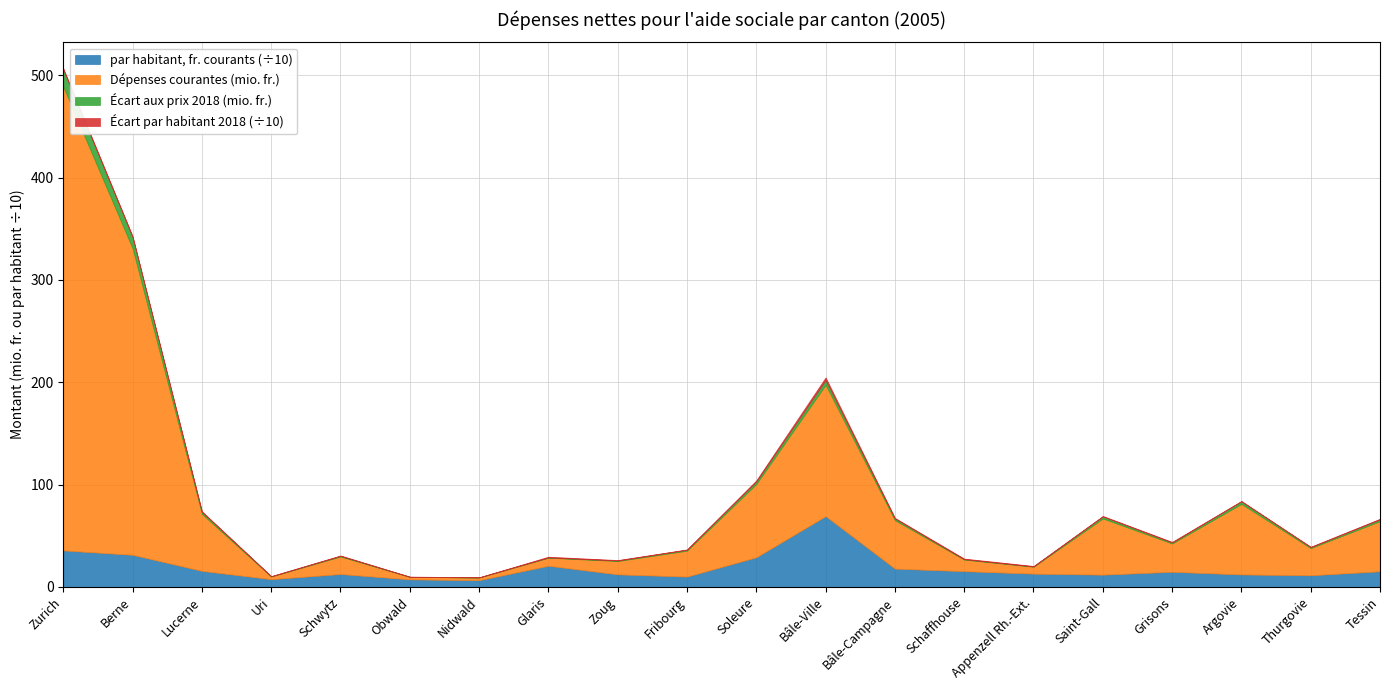

Reading left to right, transcribe all the data shown in this chart.

Dépenses courantes (en mio. fr.): 453.3	299.4	55.6	2.6	17.1	2.4	2.6	7.9	13.0	25.3	71.5	128.3	47.3	11.3	6.8	54.9	27.6	68.9	26.5	49.0
Dépenses aux prix de 2018 (en mio. fr.): 469.9	310.4	57.7	2.7	17.8	2.5	2.7	8.1	13.5	26.3	74.2	133.0	49.0	11.7	7.0	56.9	28.7	71.4	27.5	50.8
par habitant (fr. courants): 356.0	313.0	156.0	75.0	125.0	73.0	65.0	206.0	122.0	100.0	289.0	691.0	178.0	153.0	129.0	119.0	147.0	121.0	113.0	152.0
par habitant (fr. 2018): 369.0	324.0	162.0	78.0	129.0	75.0	67.0	213.0	127.0	103.0	299.0	717.0	184.0	159.0	134.0	124.0	153.0	125.0	117.0	158.0